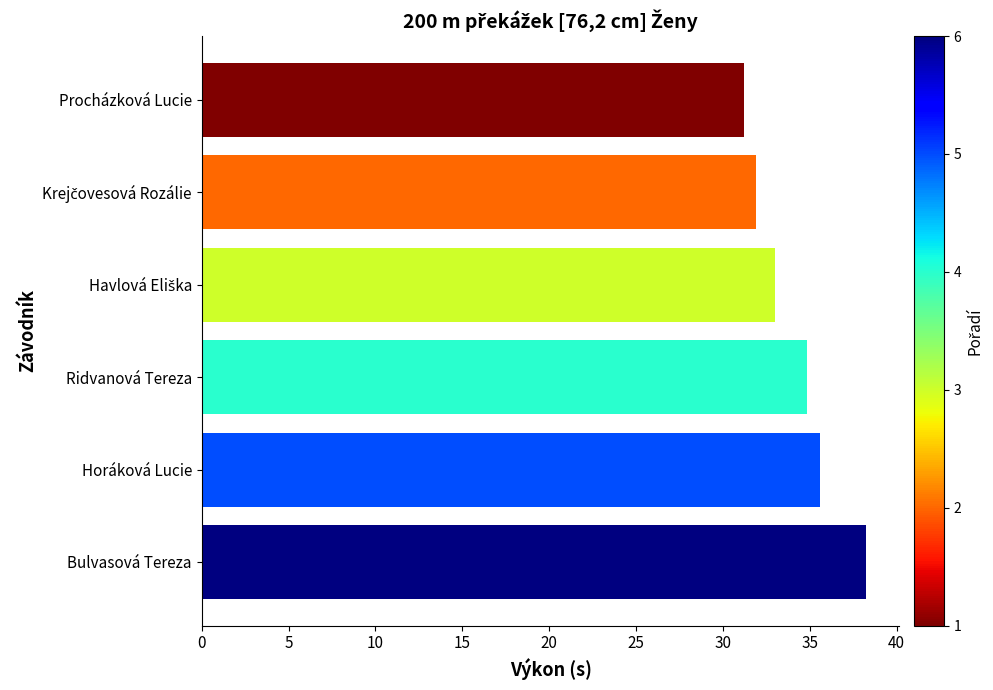

Which has a higher value, Horáková Lucie or Bulvasová Tereza?

Bulvasová Tereza